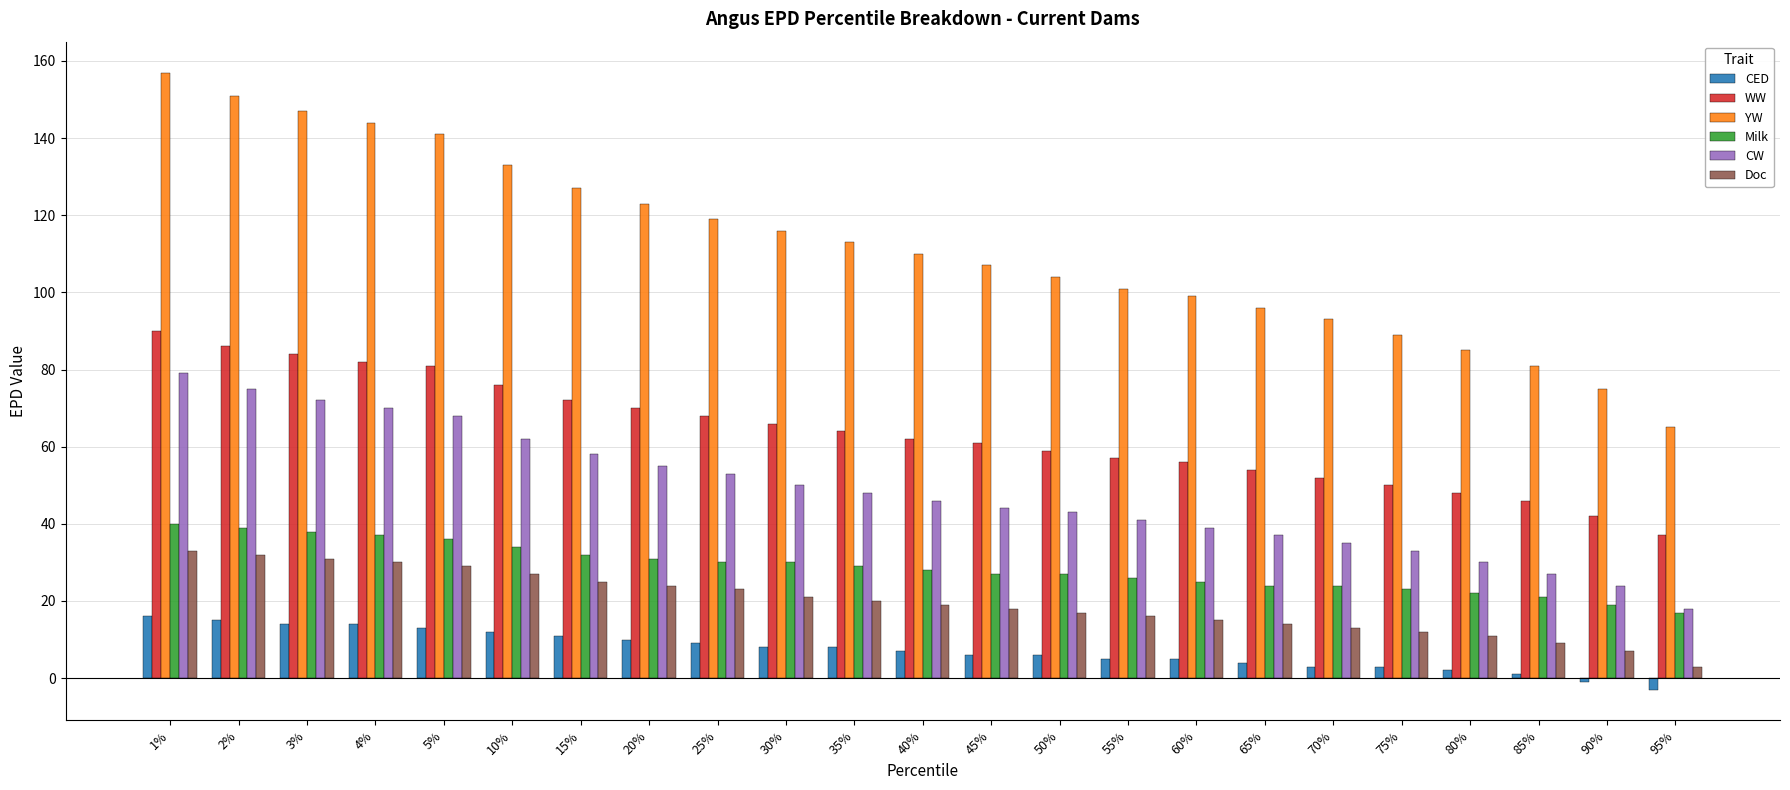

True or false: Milk has a value of 8 at 4%.

False